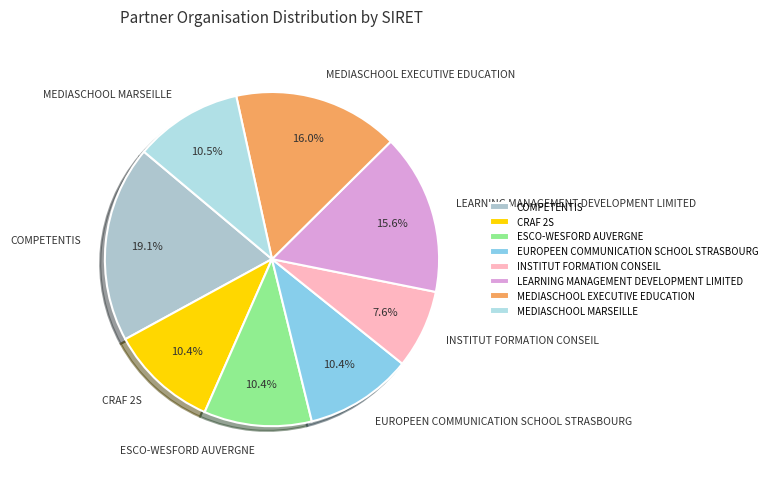

To the nearest percent, what is the average slice percentage?

12%